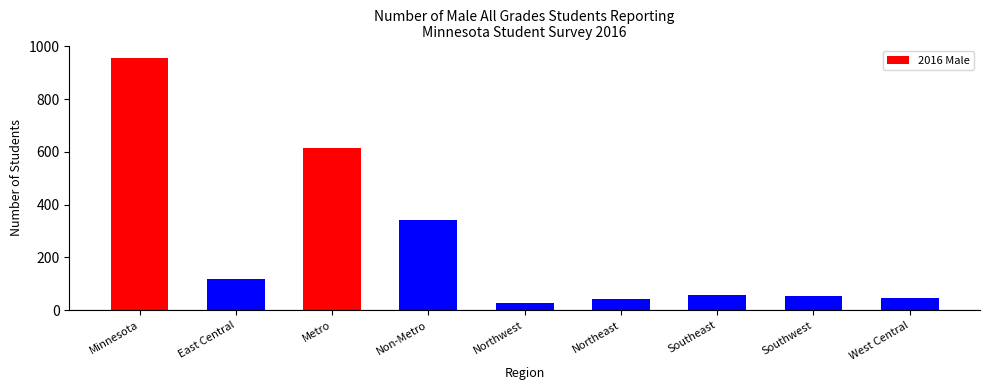

What is the difference between the values at West Central and Southwest?

7